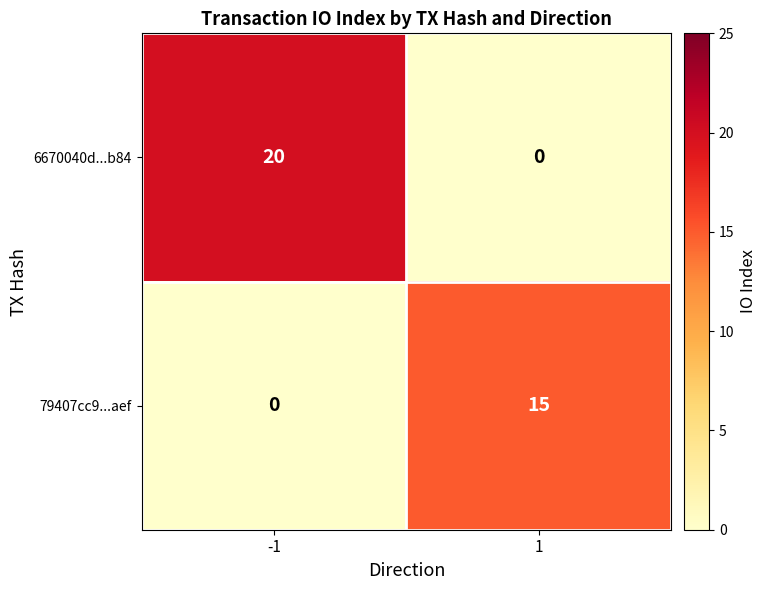

Between -1 and 1, which series saw the biggest shift?

6670040d...b84